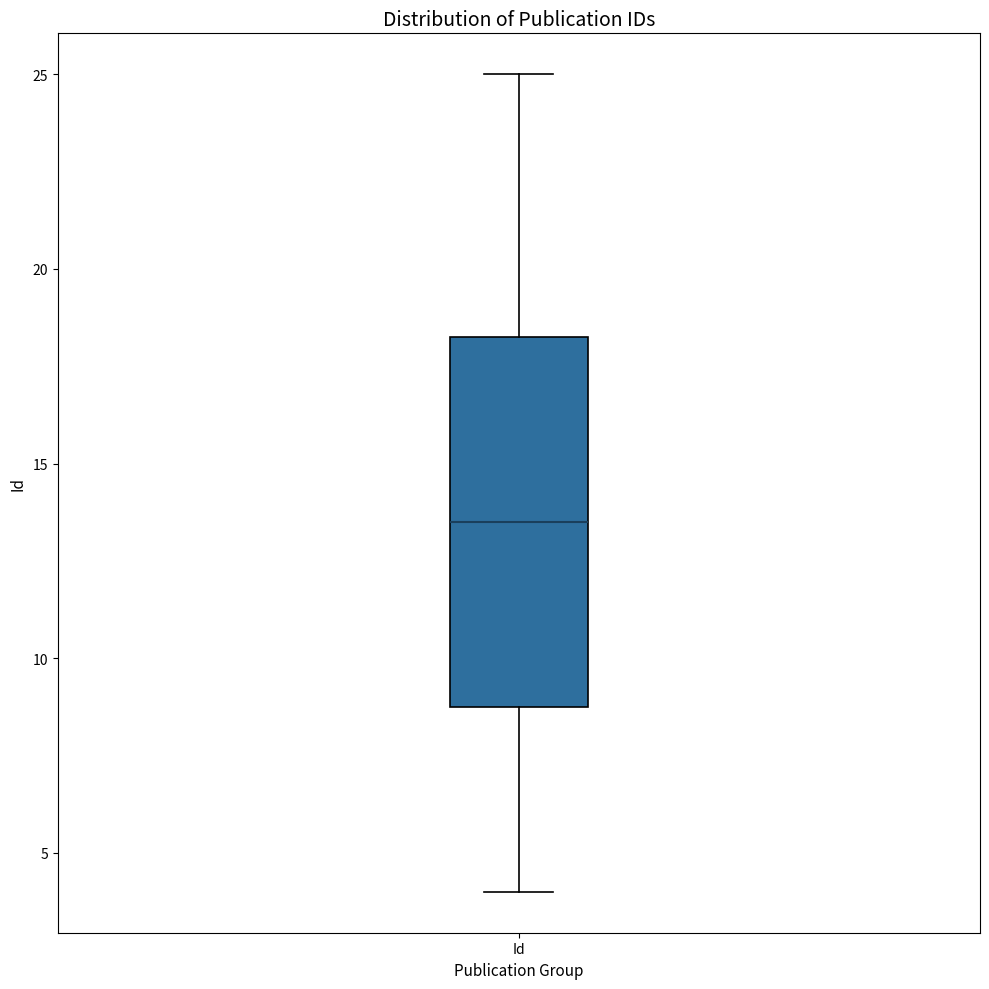

Transcribe this box plot: give where the median line is, the range the box spans, and where the two whiskers end, as read against the y-axis. The values are not printed on the chart, so give them approximately, as read against the axis.

median 13.5, box 9.0 to 18.5, whiskers 4.0 to 25.0